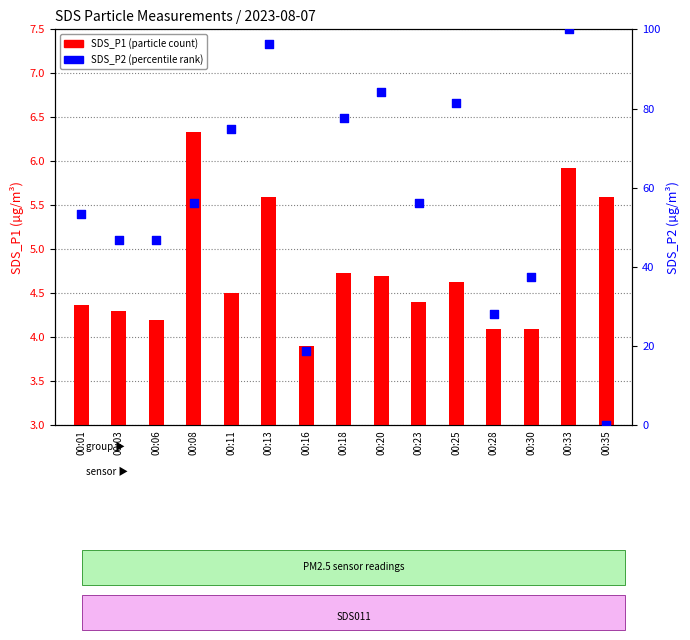

Which series reaches the maximum Y coordinate?

SDS_P2 (percentile rank)